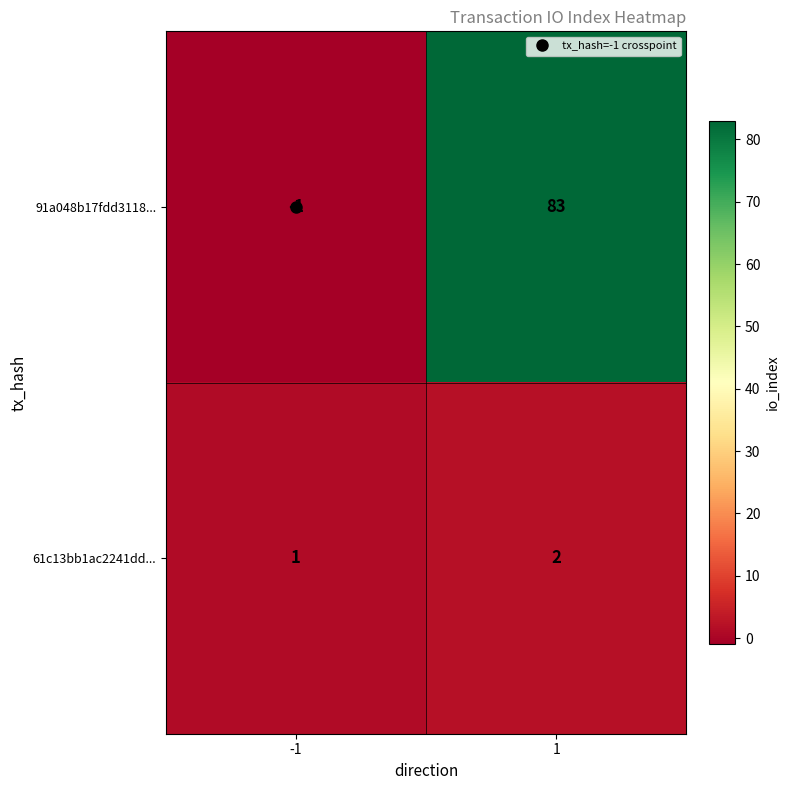

What is the sum of all 61c13bb1ac2241dd... values?

3